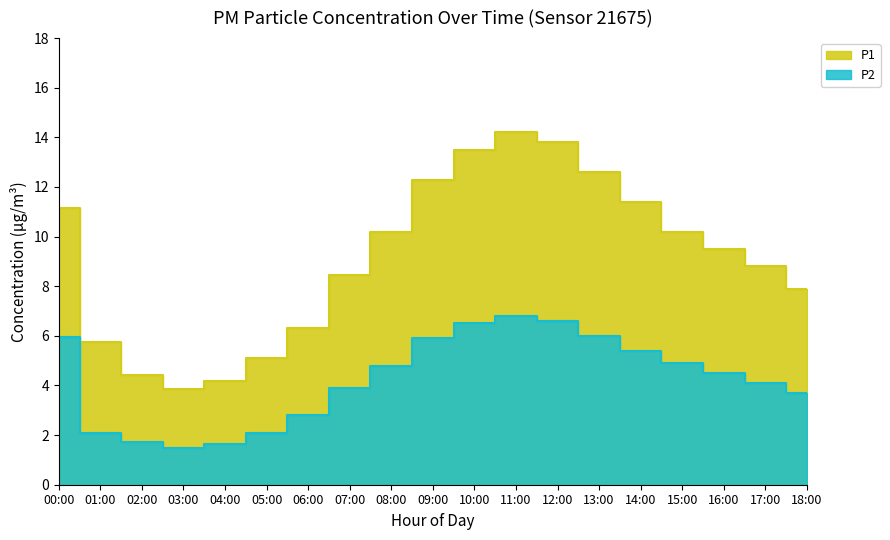

What is the label of the 10th point from the left?

09:00